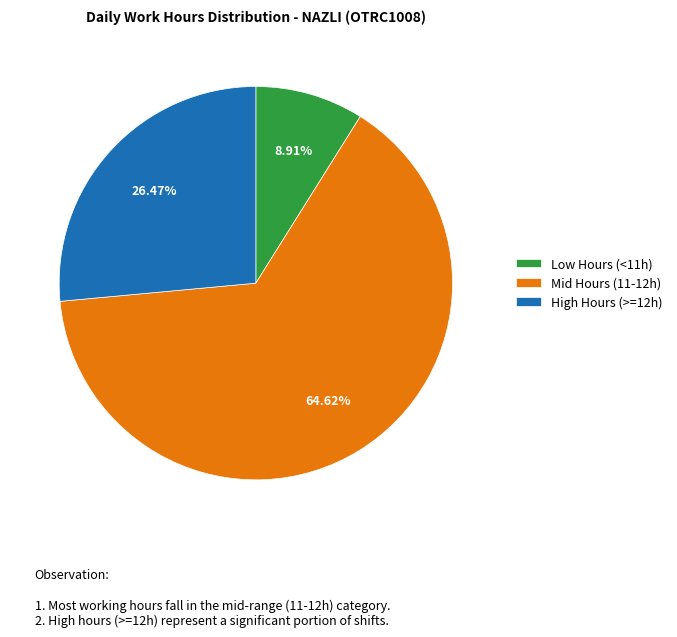

Is the sum of Mid Hours (11-12h) and Low Hours (<11h) greater than half?

Yes